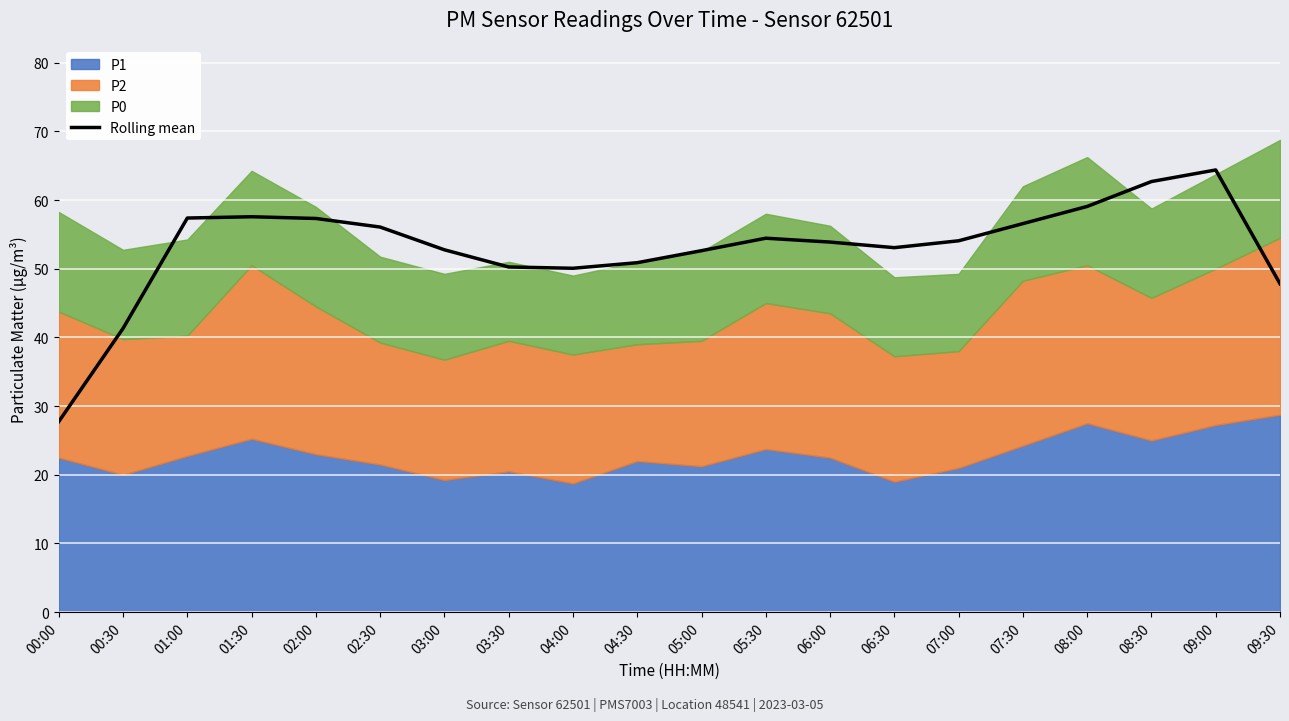

At which label is Rolling mean closest to 46?

09:30